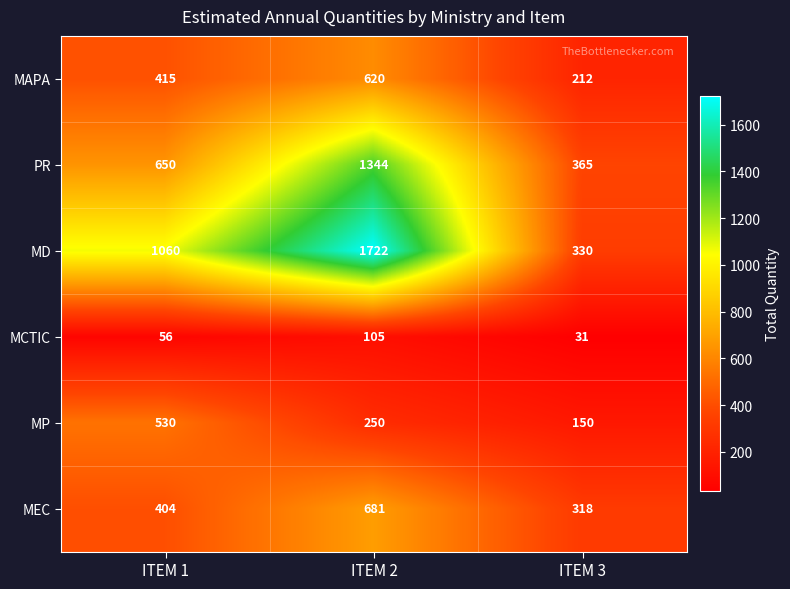

Read the MEC value at ITEM 1, to the nearest 10.

400